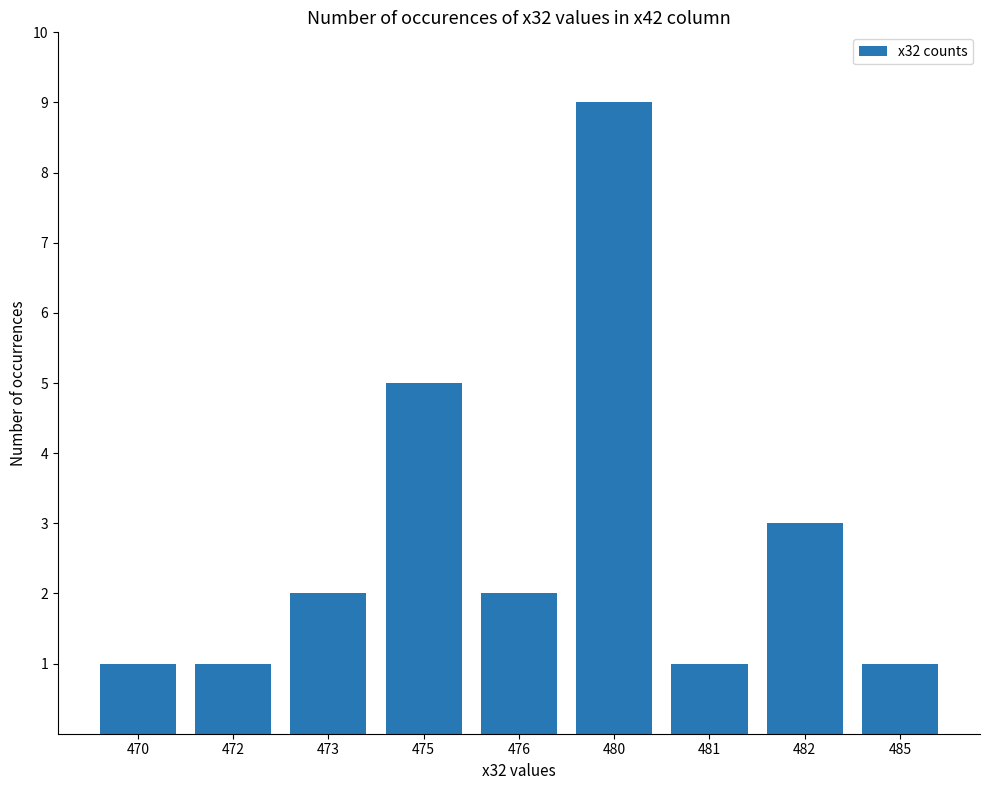

The value at 470 is 2. True or false?

False